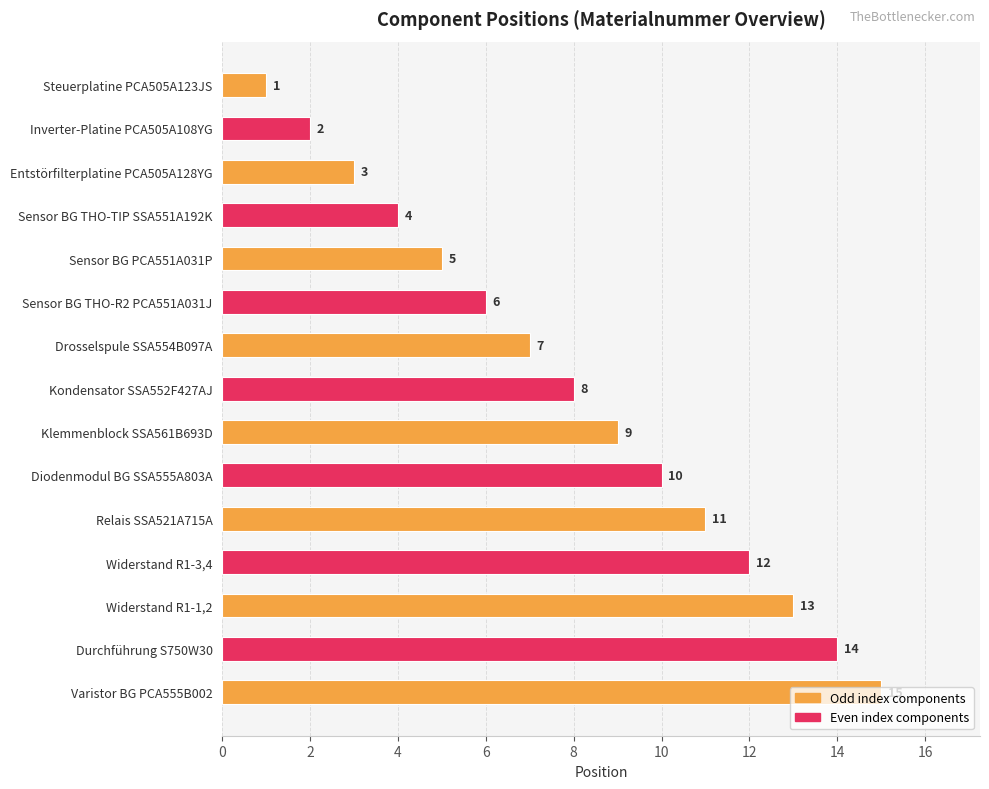

What is the ratio of the value at Inverter-Platine PCA505A108YG to the value at Sensor BG PCA551A031P?

0.4